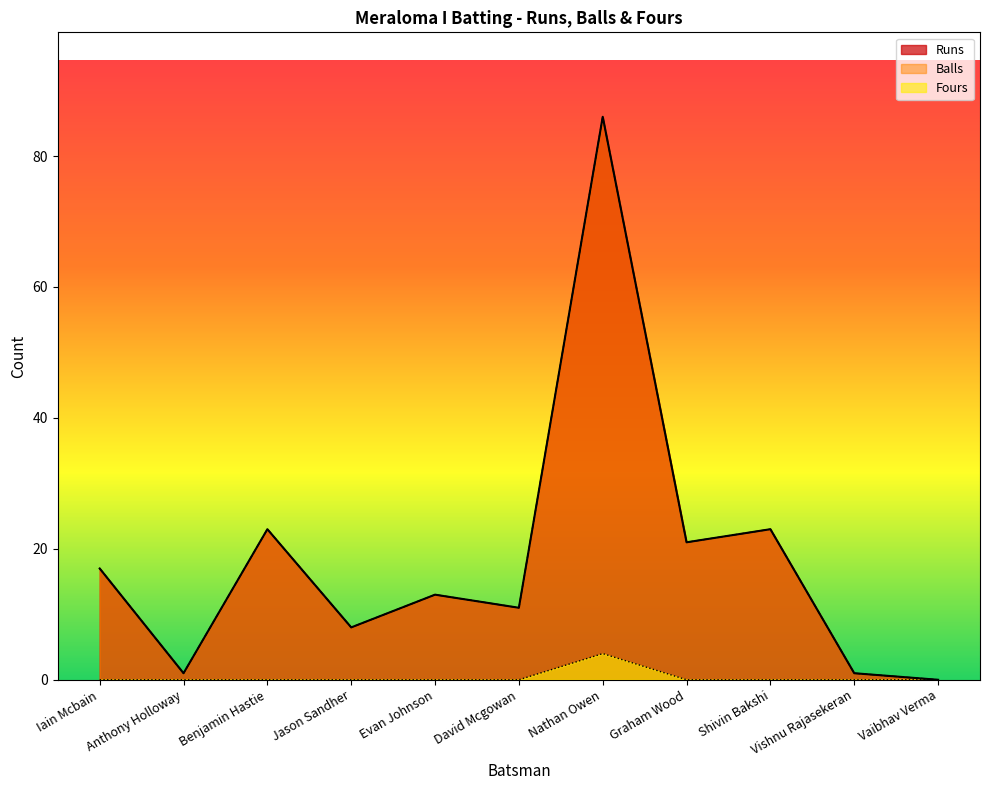

Which has a higher value, Vishnu Rajasekeran or Iain Mcbain?

Iain Mcbain